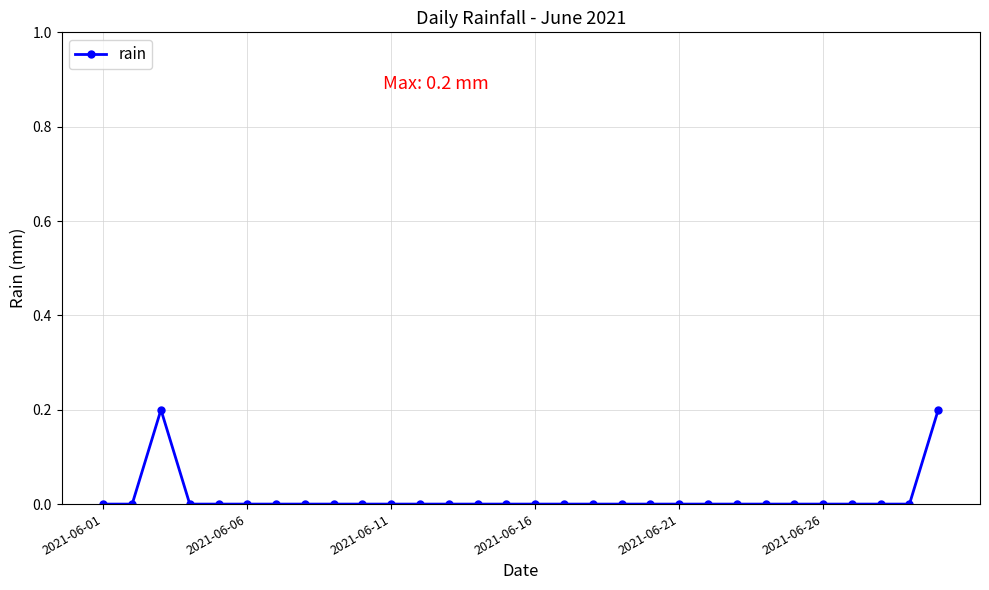

True or false: the data has more than 0 interior local peaks.

True